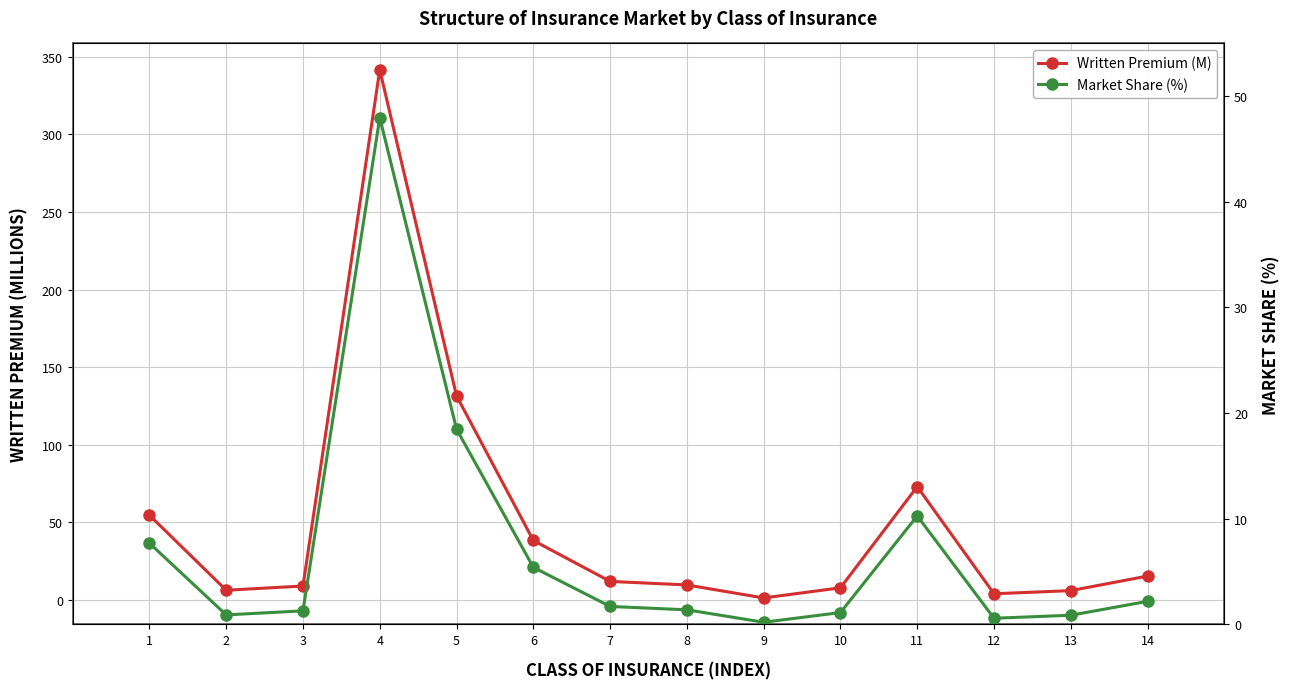

In Written Premium (M), how many points are higher than both neighbors (excluding endpoints)?

2